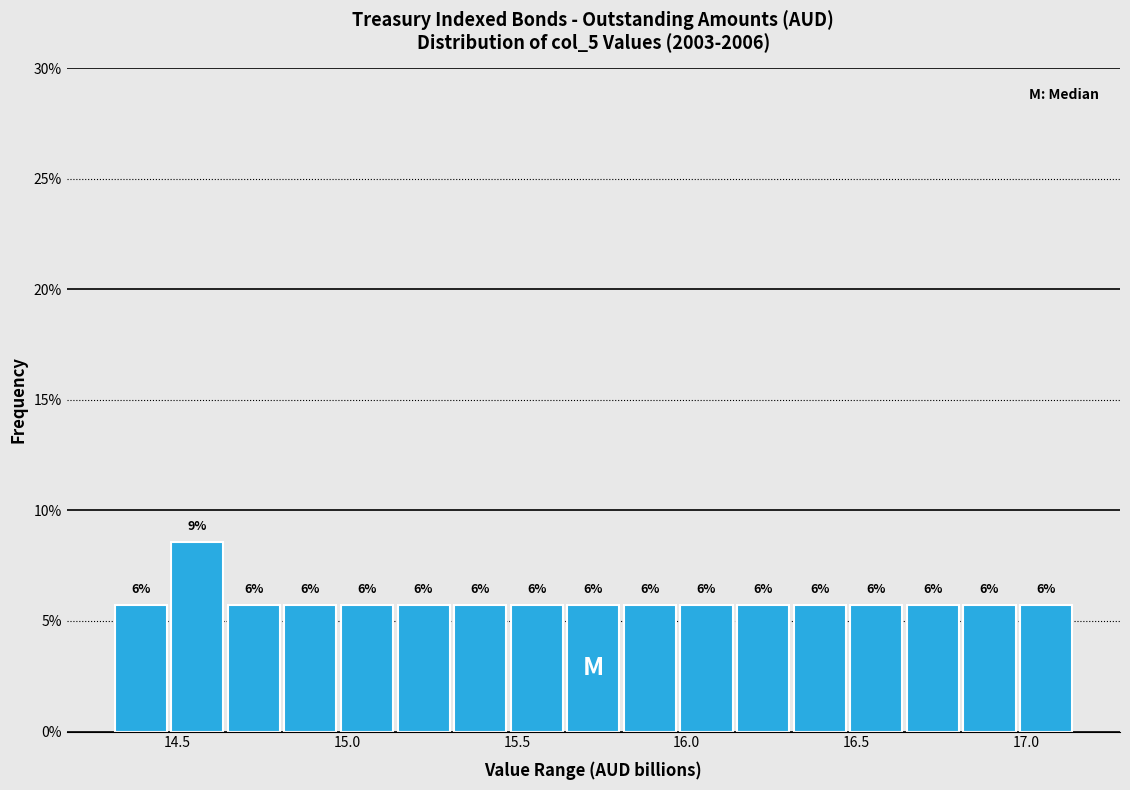

Around what value on the x-axis is the tallest bar? Give the approximate position of its centre, as read against the axis.

14.55